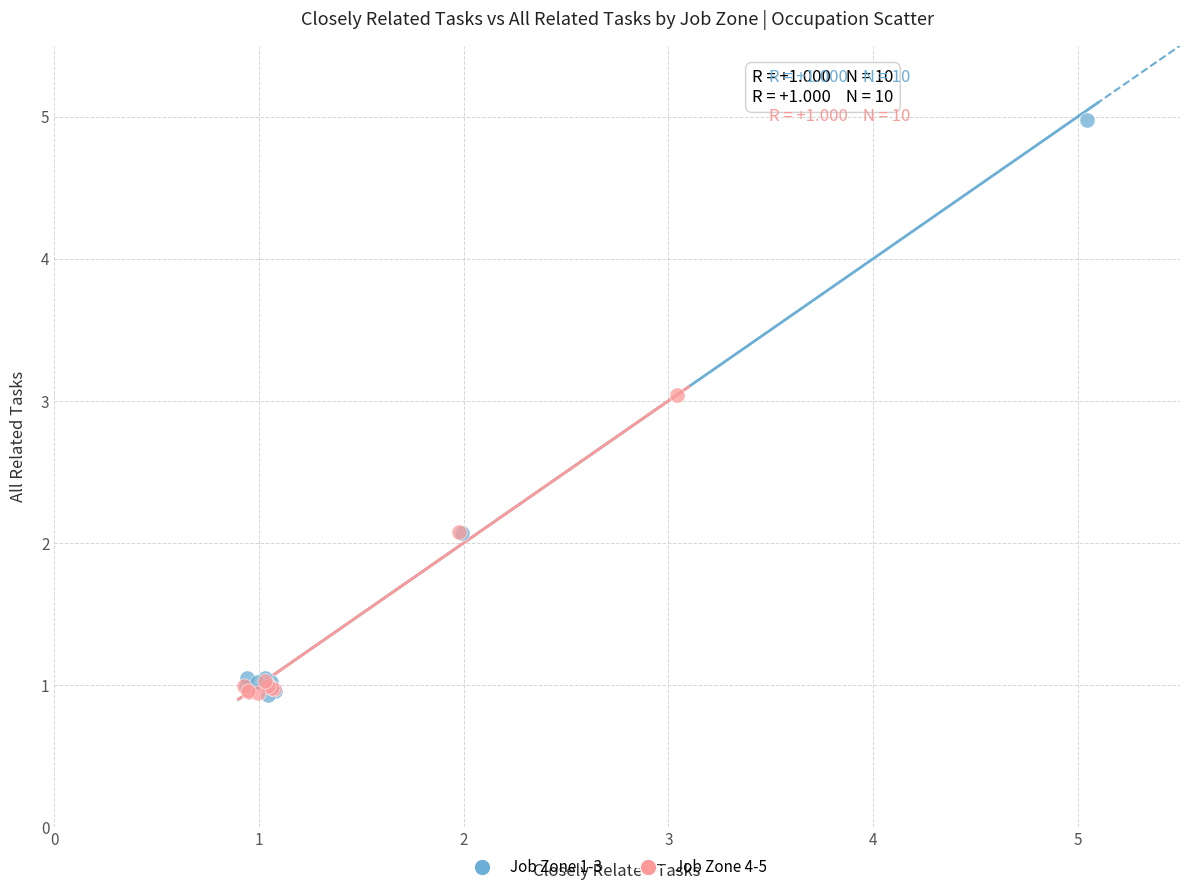

Which series reaches the maximum Y coordinate?

Job Zone 1-3